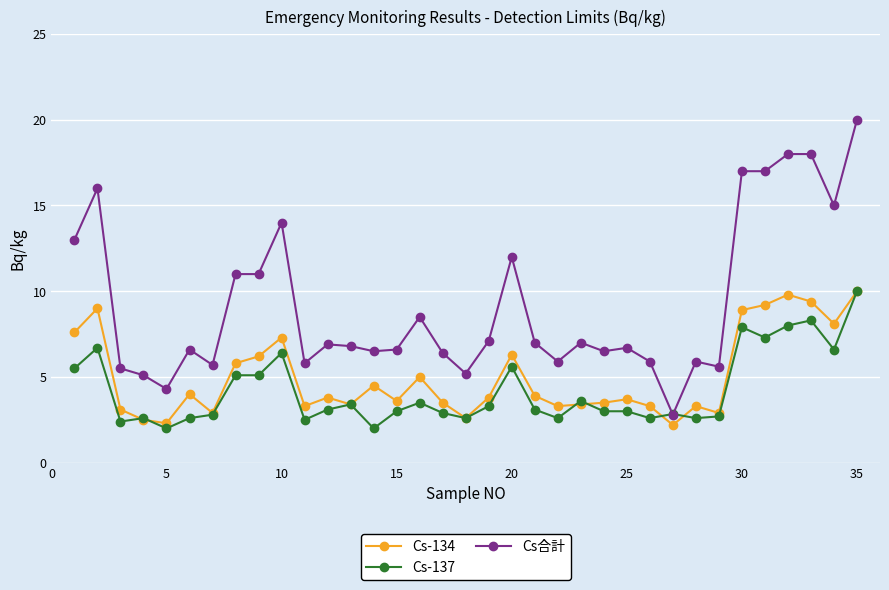

Which series has the largest range (max minus min)?

Cs合計